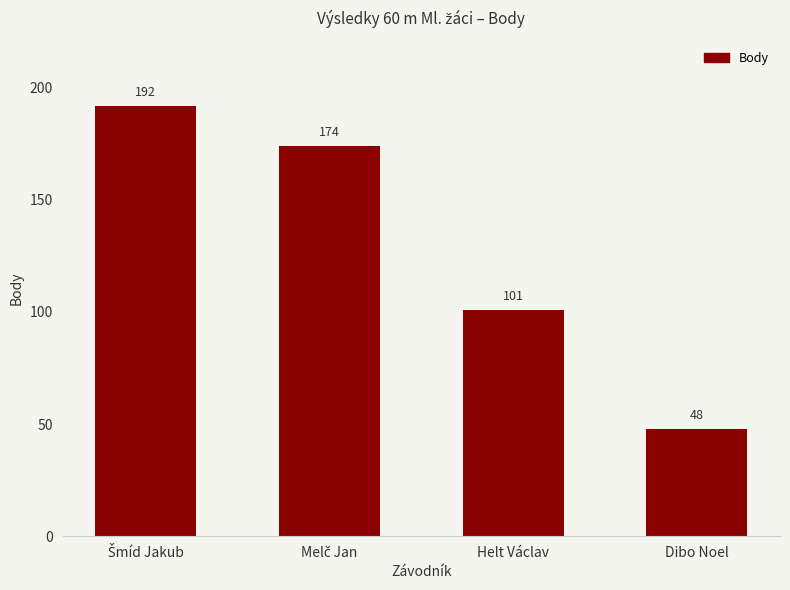

What is the value of the 1st bar from the left?

192